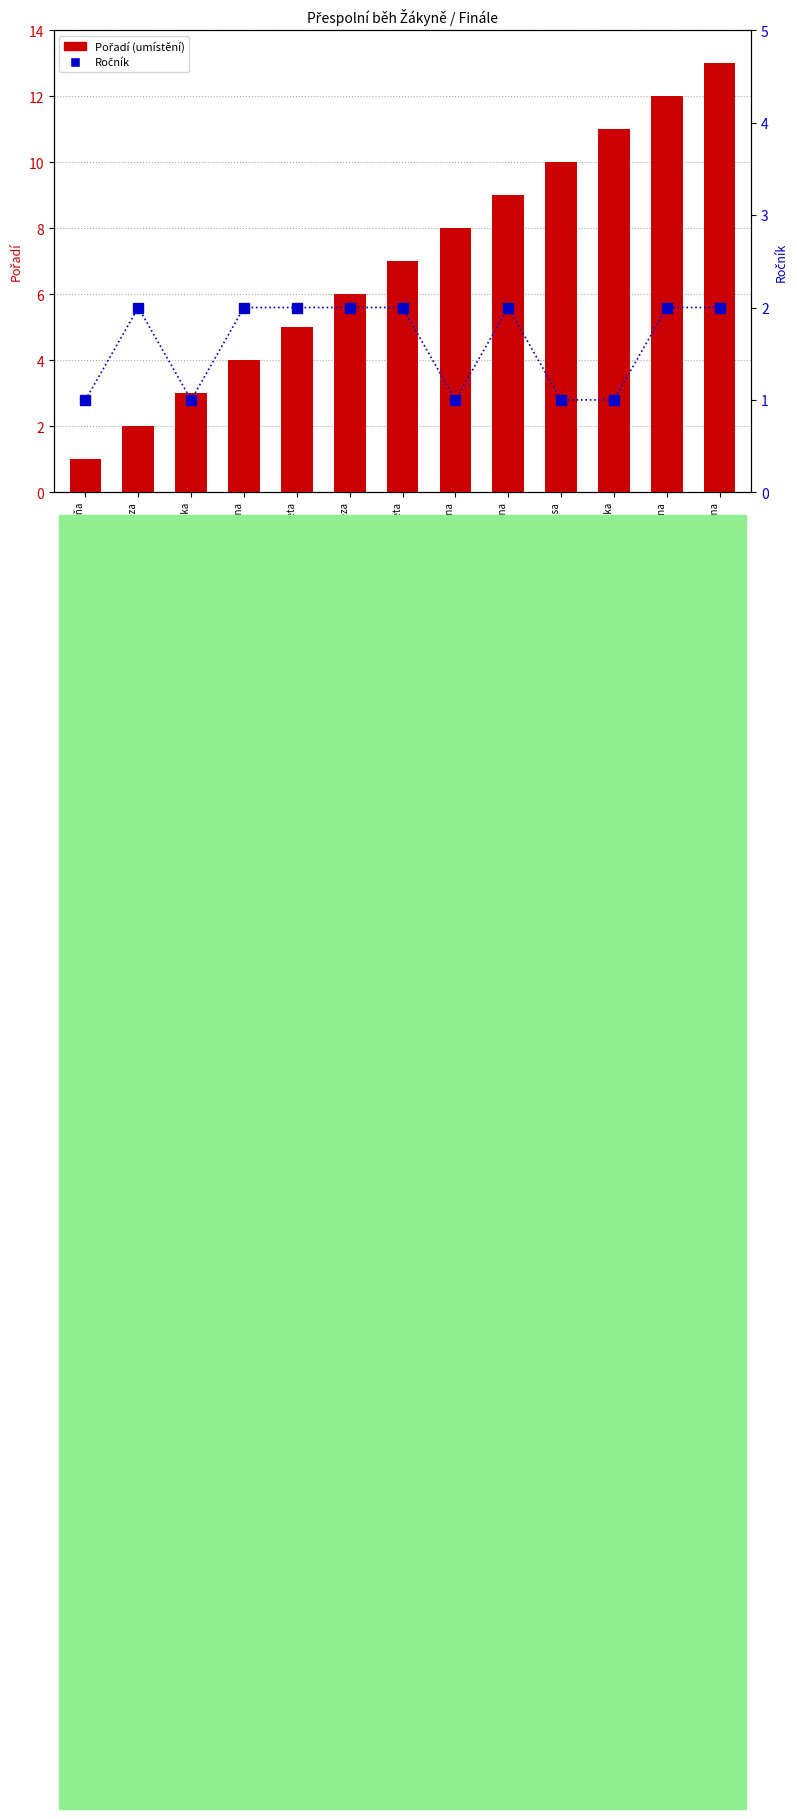

The value of Ročník at Šťastná Kristýna is 3. True or false?

False